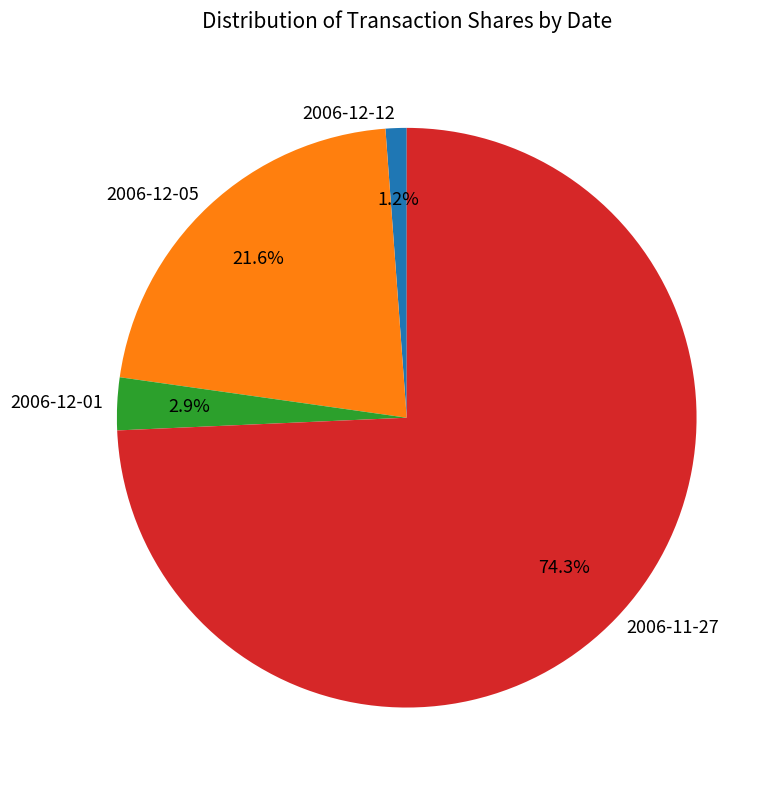

Combined, do 2006-12-01 and 2006-12-12 account for over 50%?

No